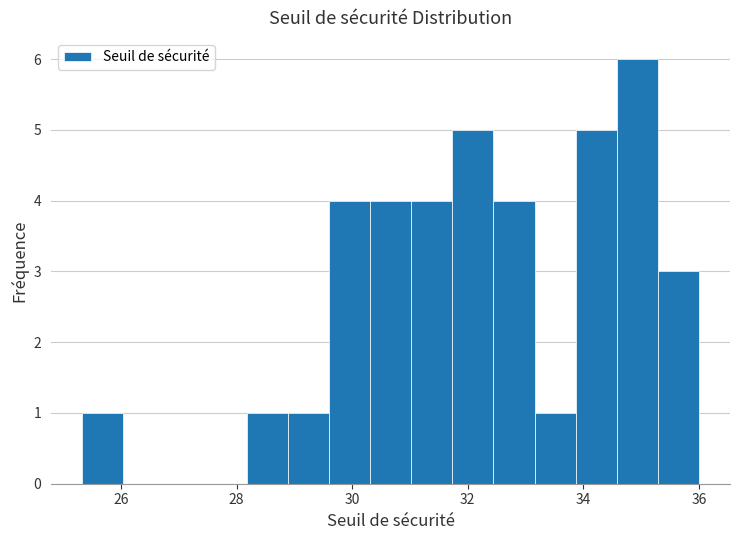

Around what value on the x-axis is the tallest bar? Give the approximate position of its centre, as read against the axis.

35.0